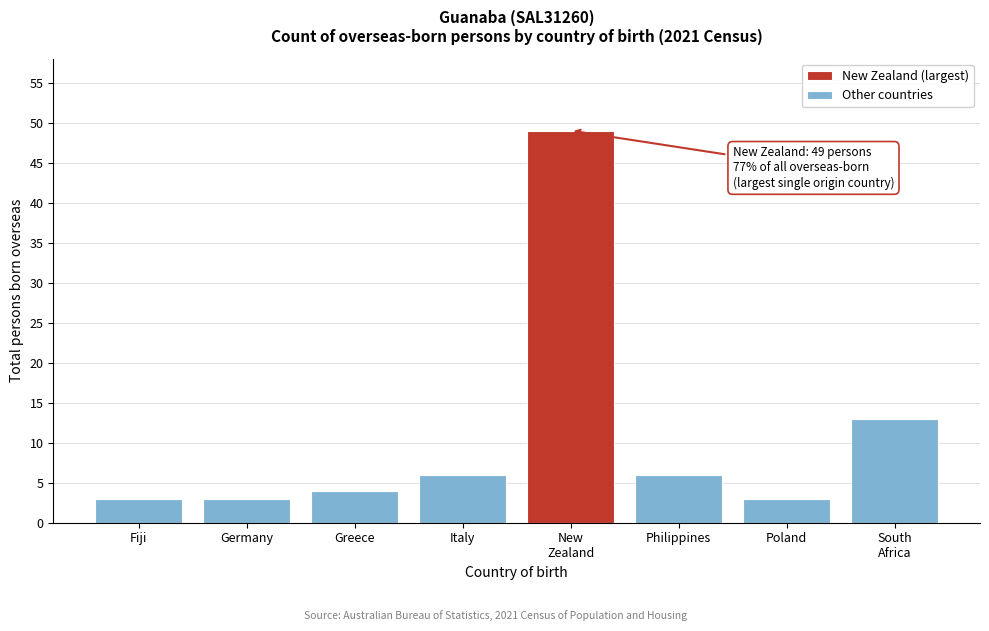

Reading right to left, list all the values displayed in this chart.

13	3	6	49	6	4	3	3